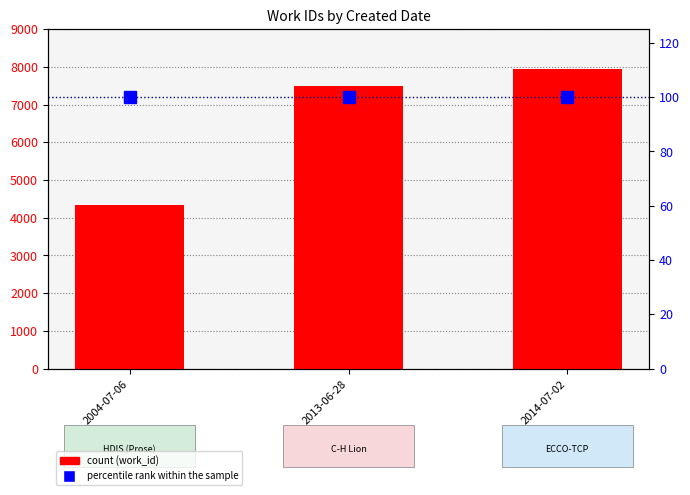

Which label corresponds to the smallest value in the chart?

2004-07-06